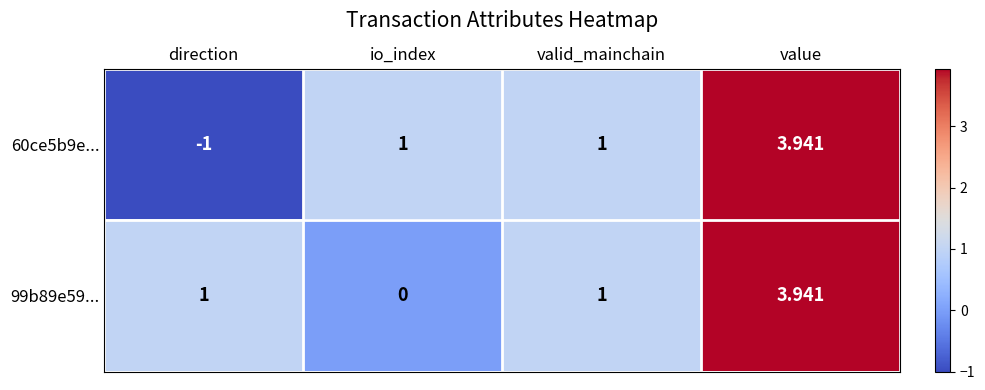

How many values in 60ce5b9e... are below zero?

1